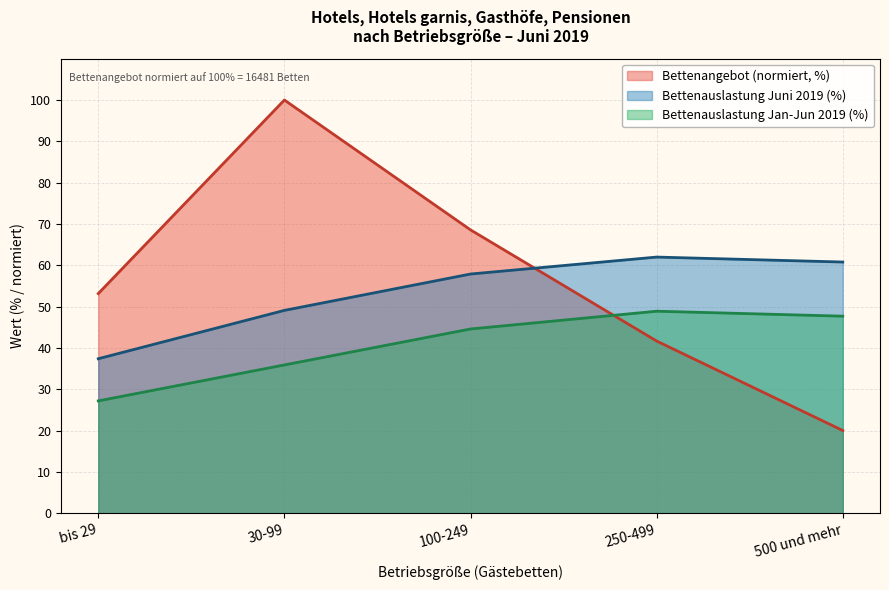

What is the total value across all series at 250-499?

152.6